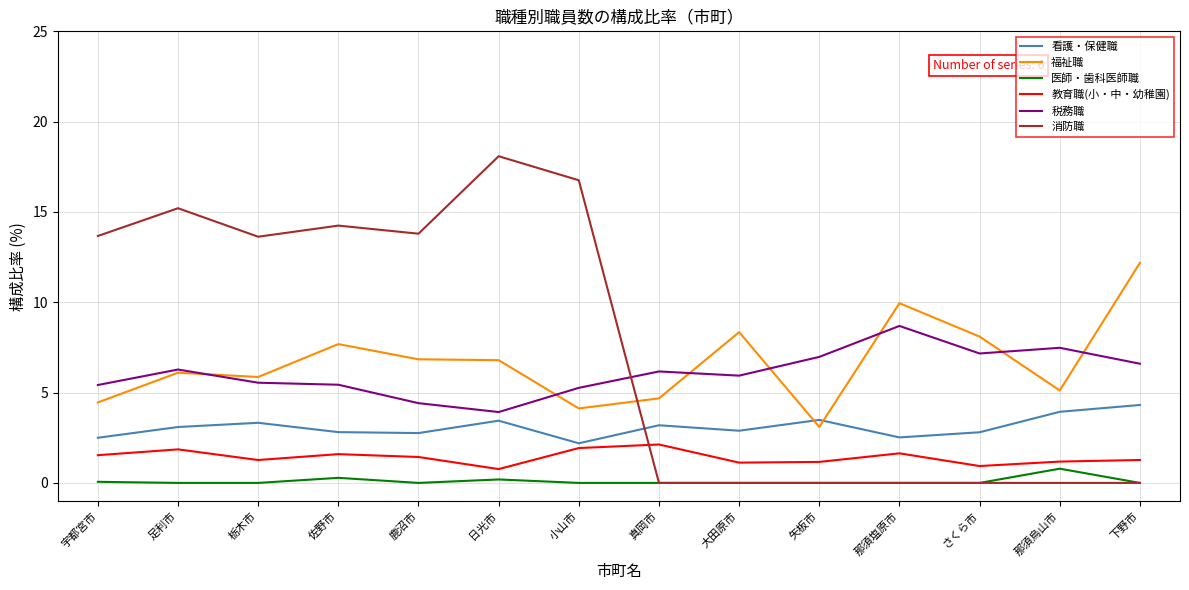

Where is the first local maximum for 看護・保健職?

栃木市